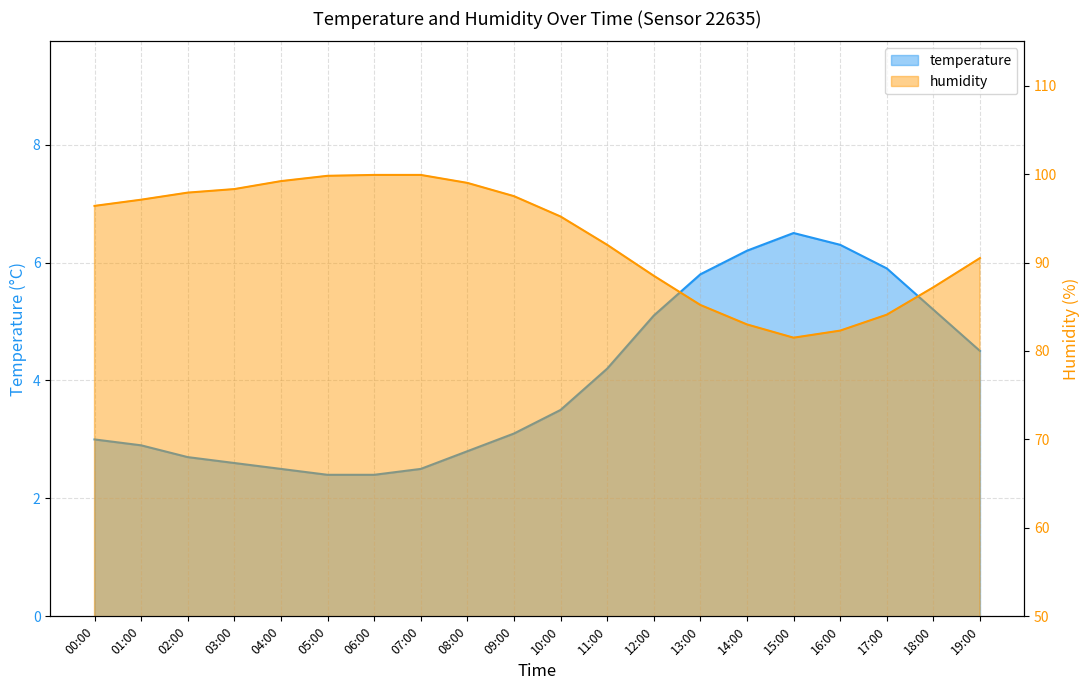

Where is temperature nearest to the value 4?

11:00